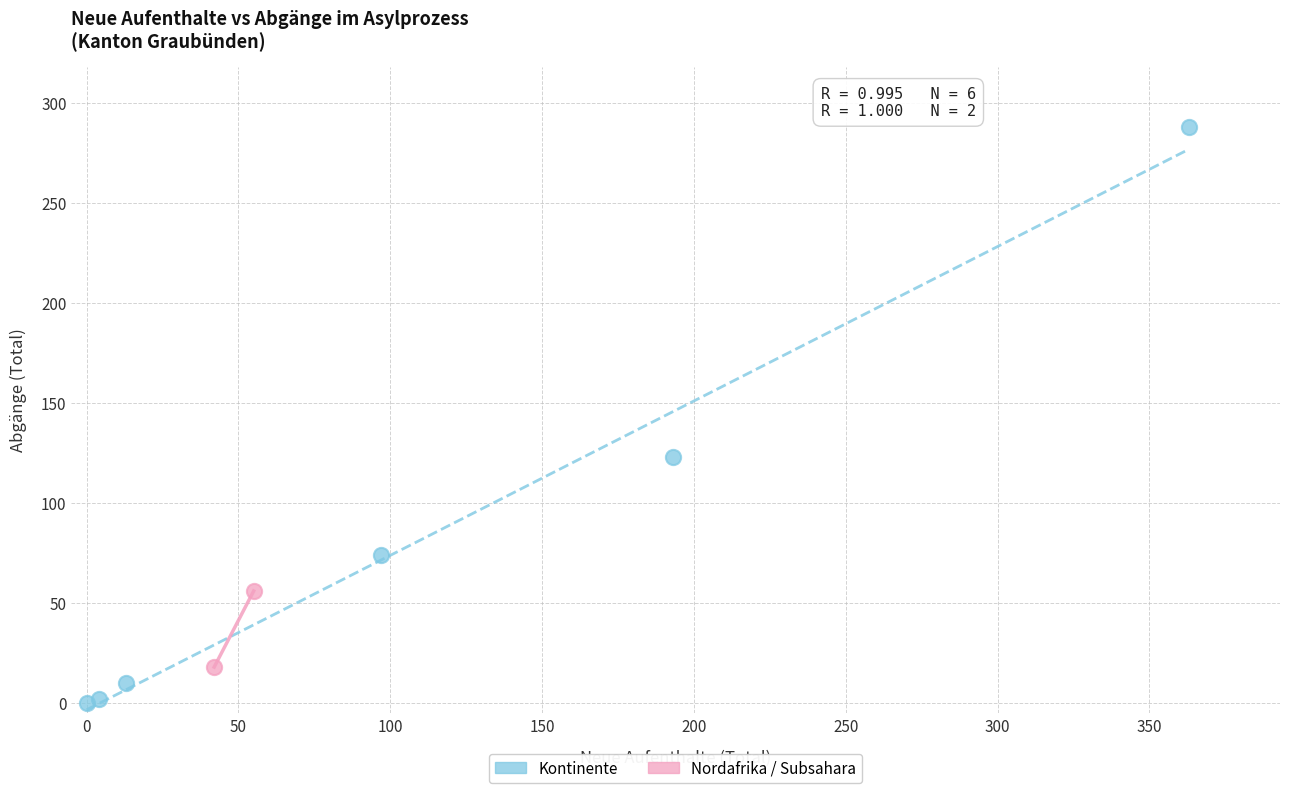

What are all the series names shown in the legend?

Kontinente, Nordafrika / Subsahara